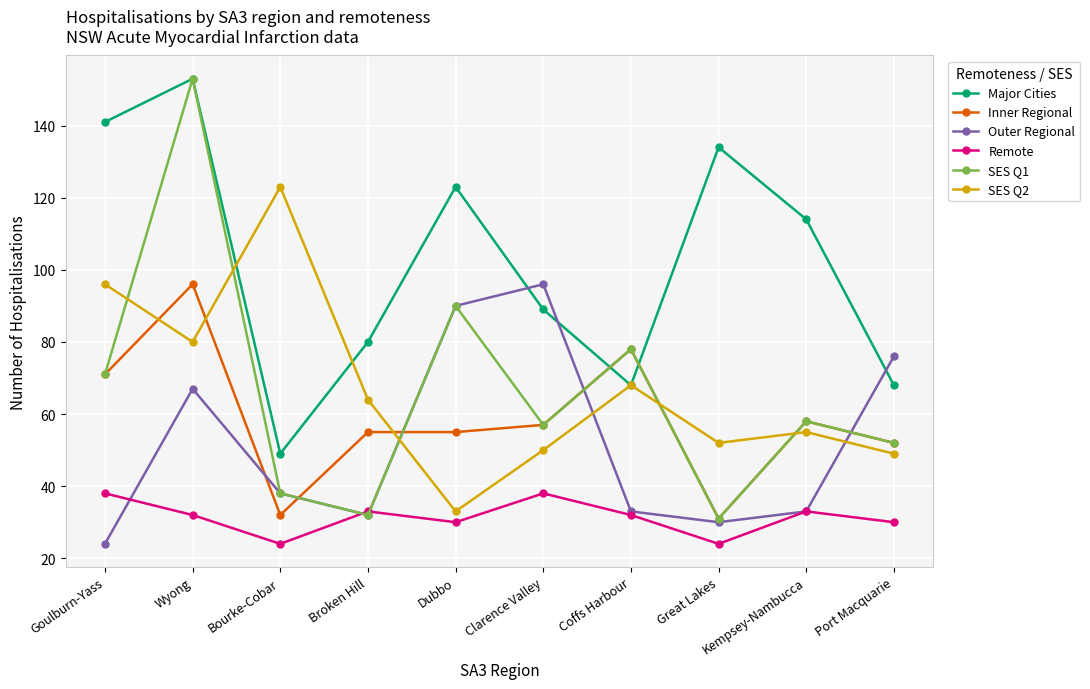

What is the lowest value of the SES Q1 series?

31